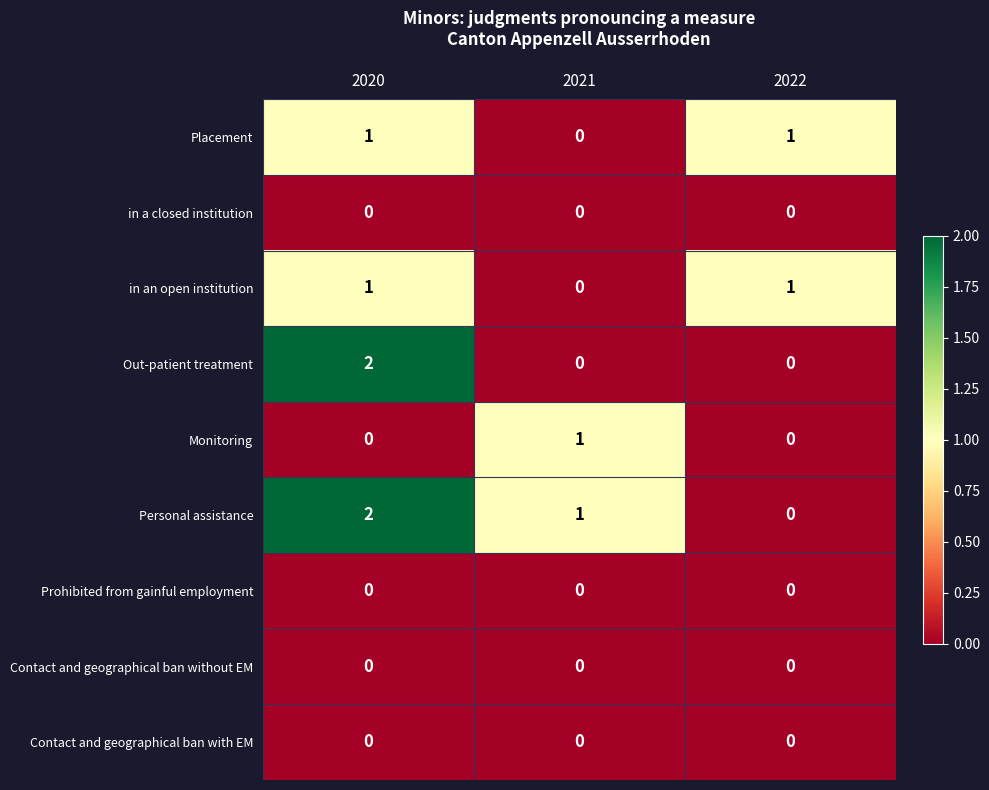

Reading right to left, extract all data points from this chart.

Placement: 2022=1	2021=0	2020=1
in a closed institution: 2022=0	2021=0	2020=0
in an open institution: 2022=1	2021=0	2020=1
Out-patient treatment: 2022=0	2021=0	2020=2
Monitoring: 2022=0	2021=1	2020=0
Personal assistance: 2022=0	2021=1	2020=2
Prohibited from gainful employment: 2022=0	2021=0	2020=0
Contact and geographical ban without EM: 2022=0	2021=0	2020=0
Contact and geographical ban with EM: 2022=0	2021=0	2020=0